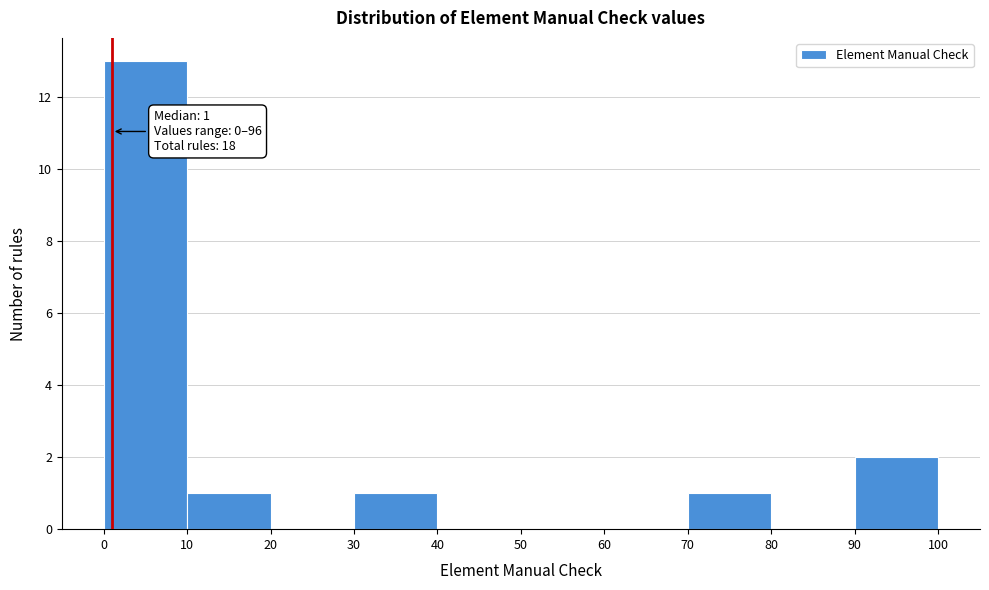

Over which range of the x-axis is the bar tallest?

0 to 10